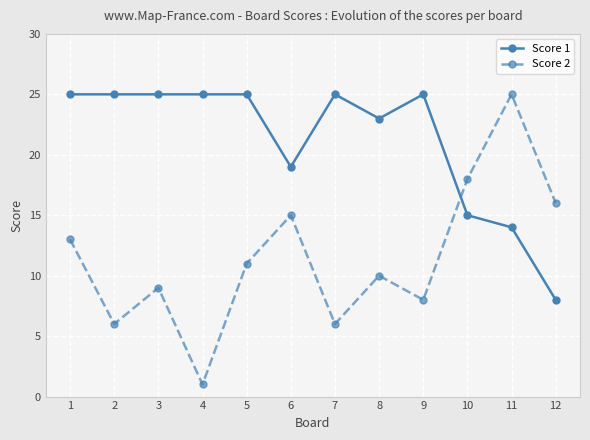

What is the spread (max minus min) of values at 3?

16